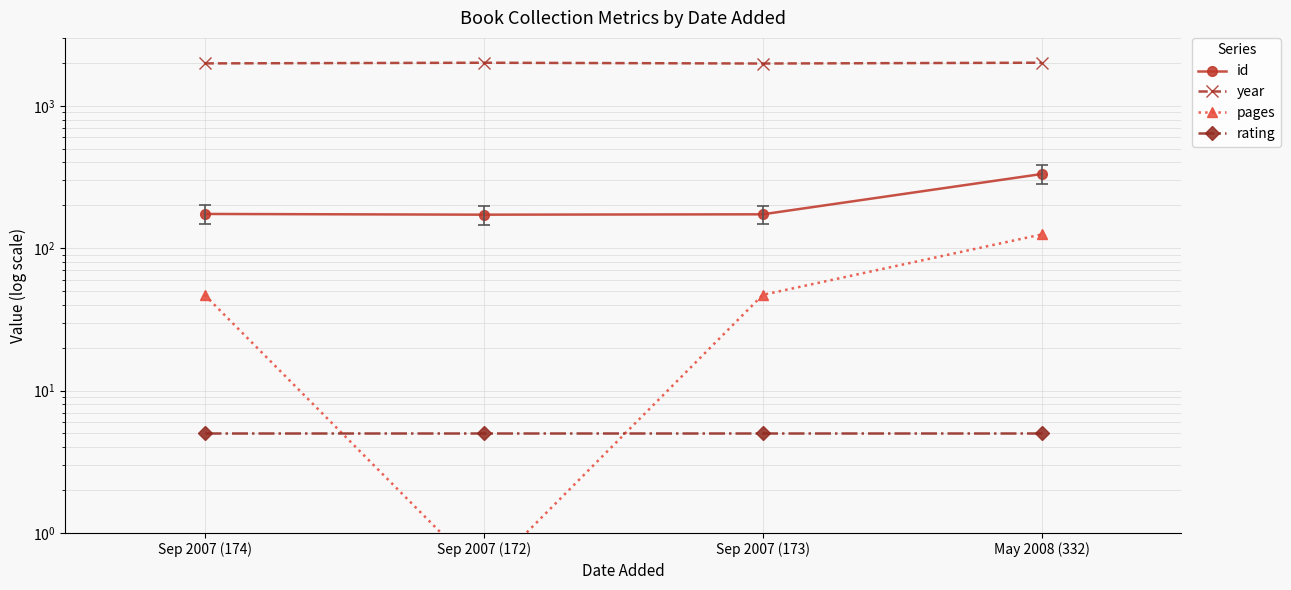

What is the approximate value of id at Sep 2007 (172)?

172.0